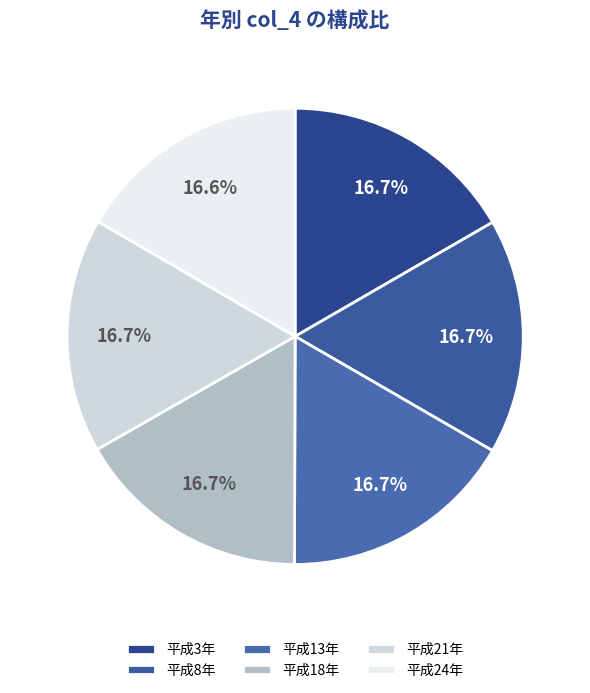

Does any single category account for the majority?

No